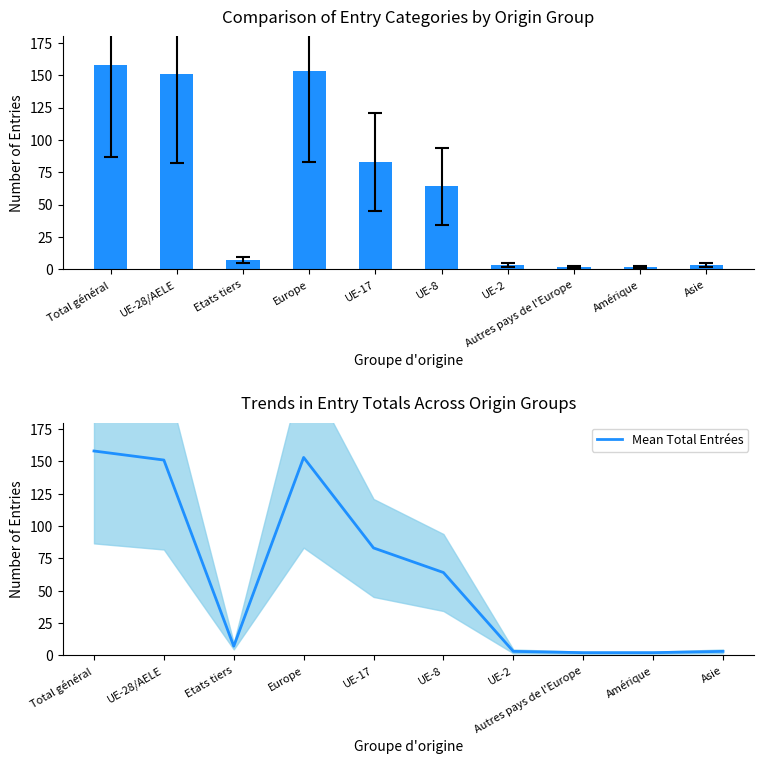

How many distinct data groups are displayed?

2